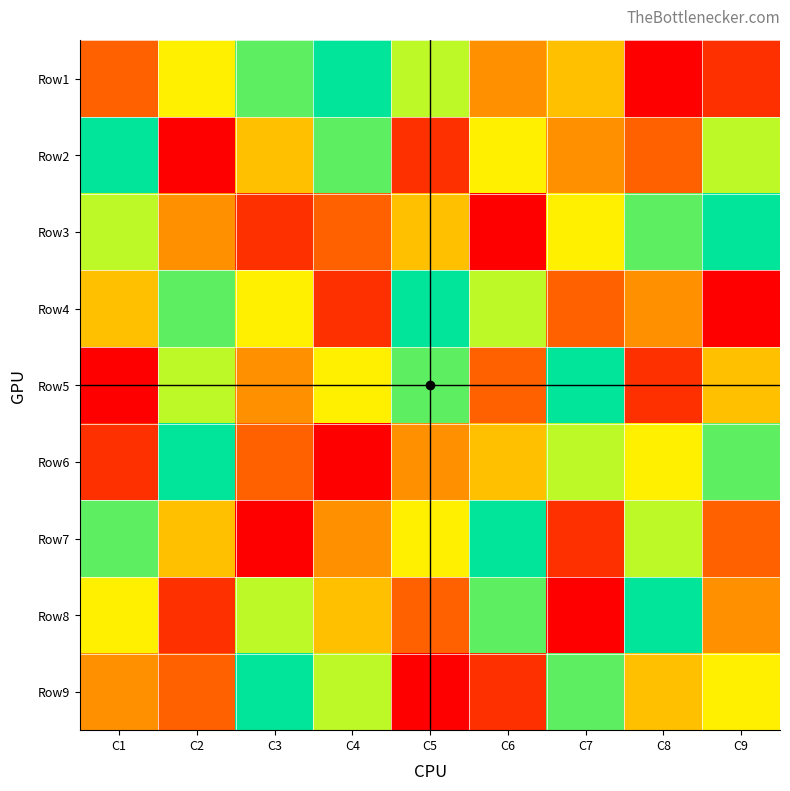

At which category is the sum across all series the highest?

C1